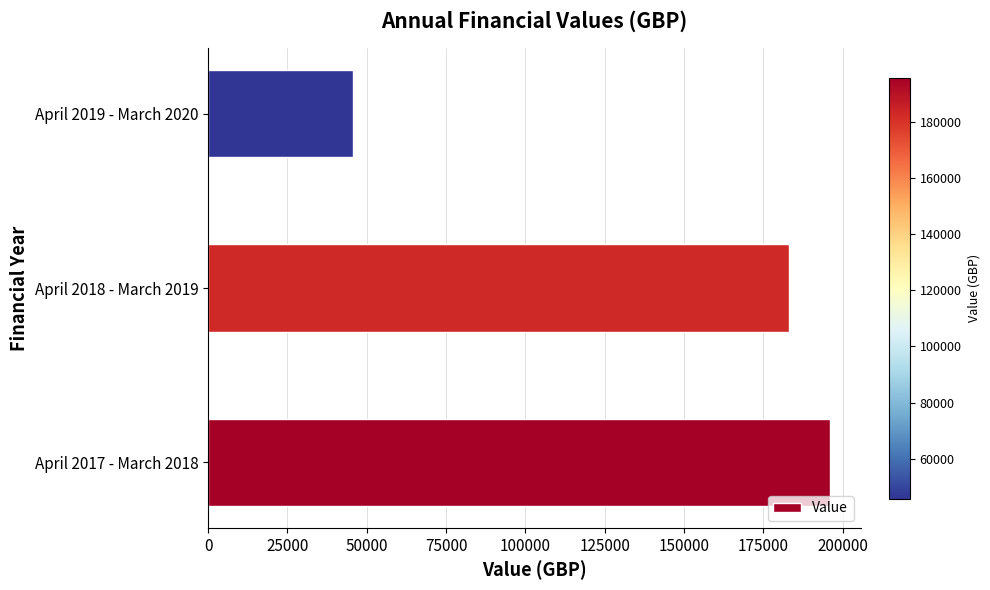

How many data points are less than 183062?

1